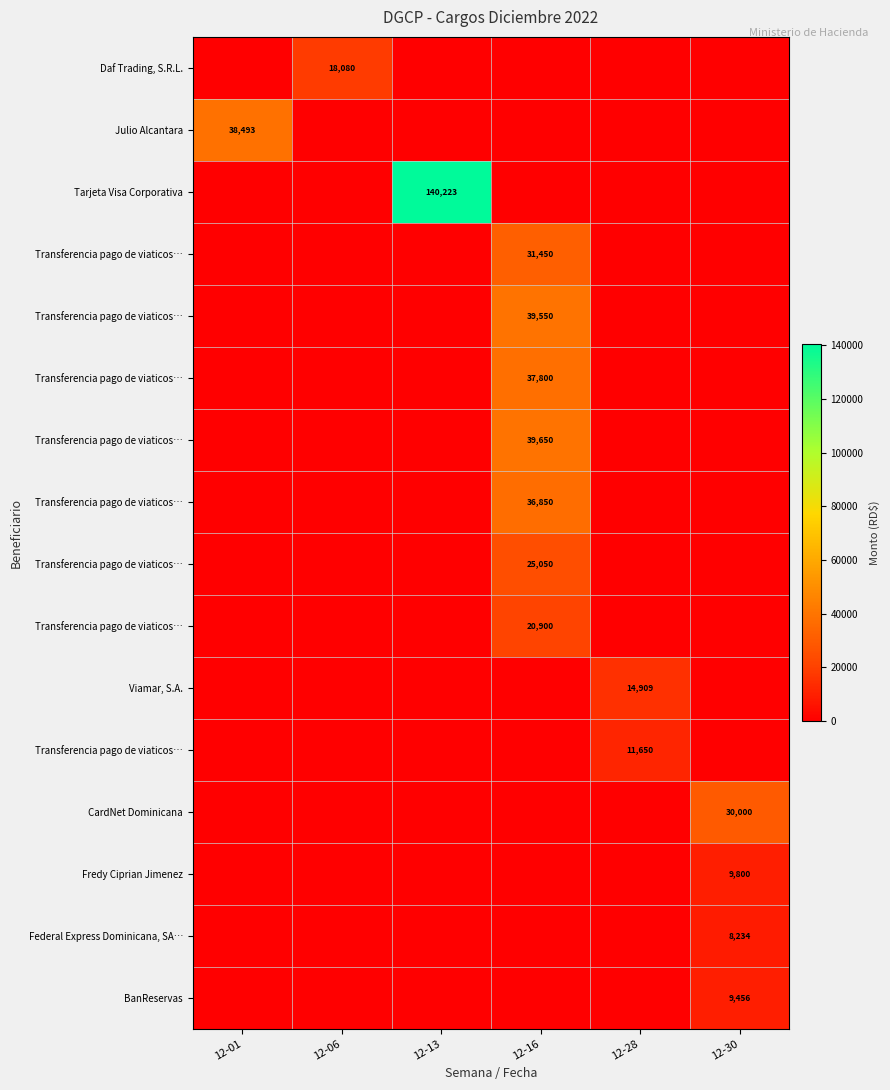

At which category is the sum across all series the highest?

12-16